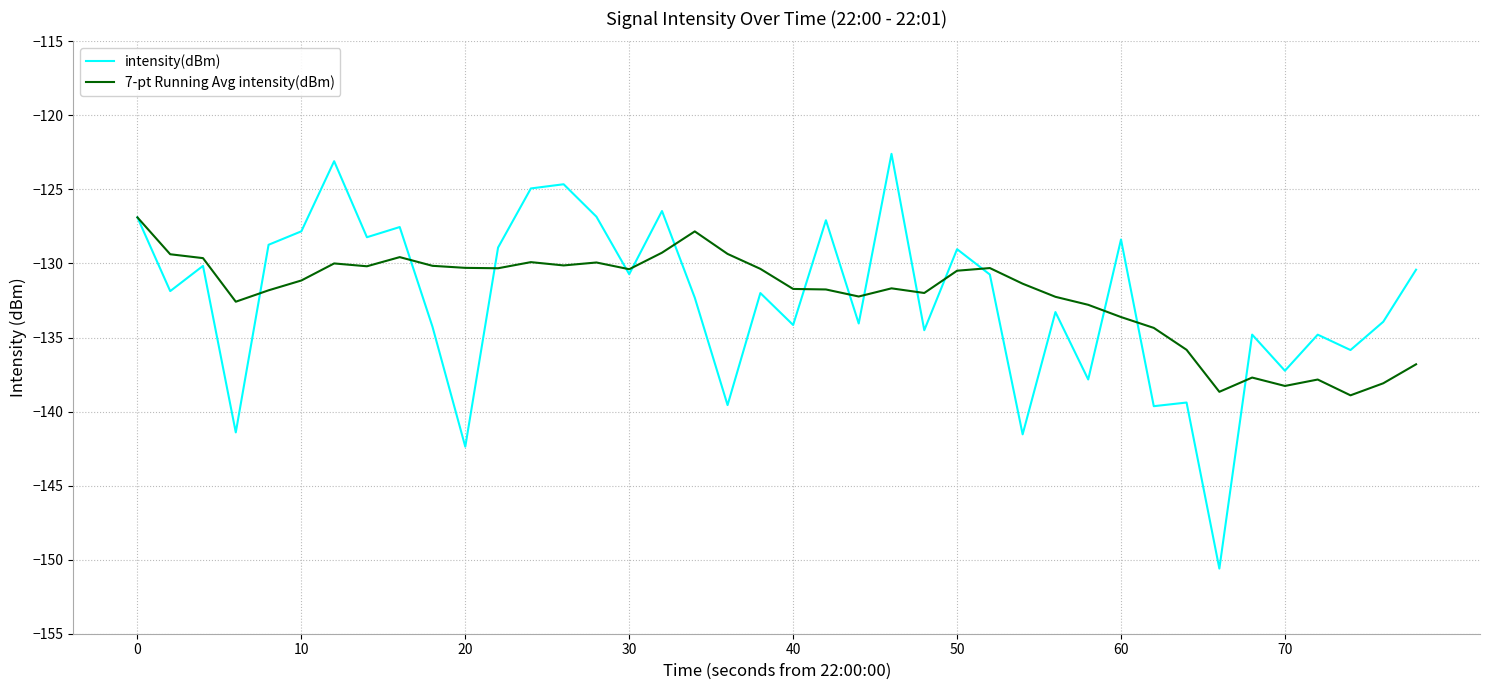

Which series has the widest spread of values?

intensity(dBm)